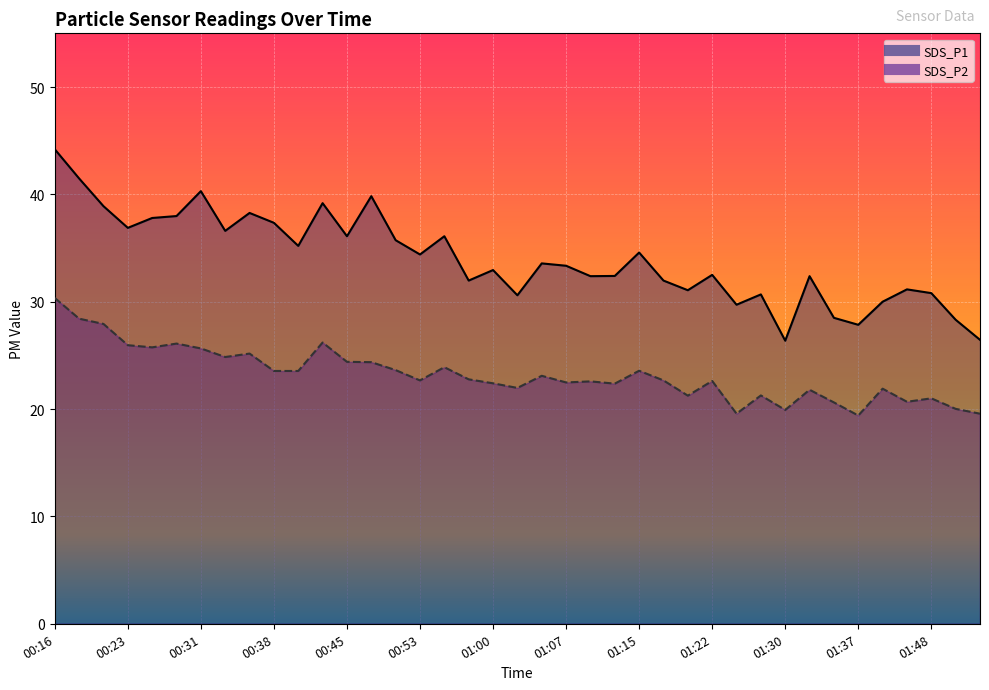

What is the approximate value of SDS_P2 at 01:30?

19.9